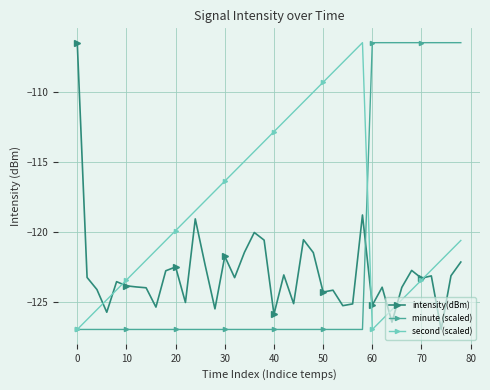

After their last crossing, which series has the higher values: minute (scaled) or intensity(dBm)?

minute (scaled)